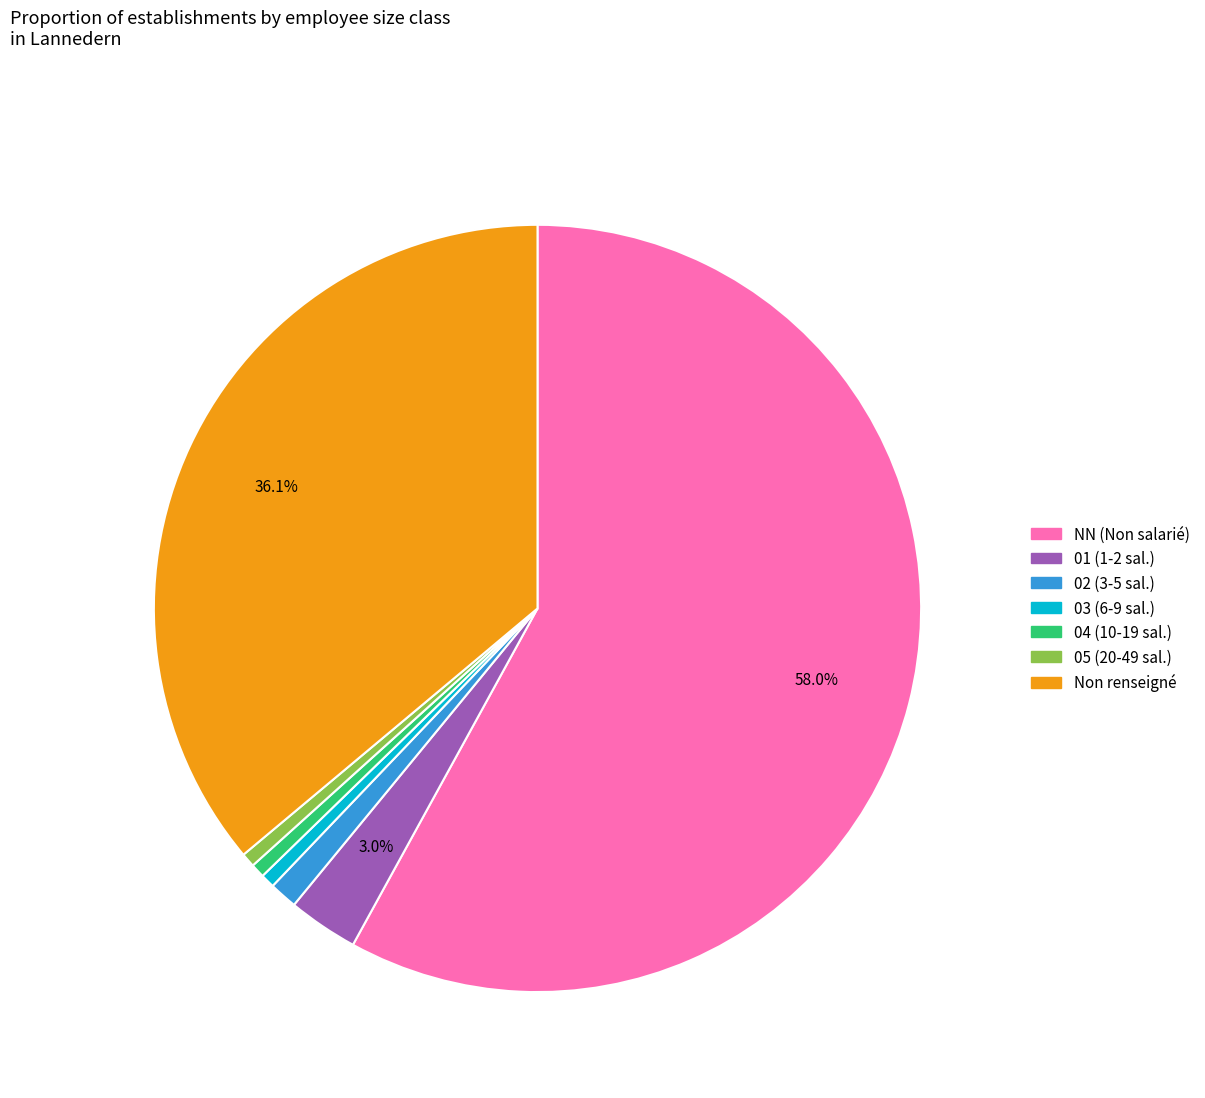

Is there a majority slice in this chart?

Yes